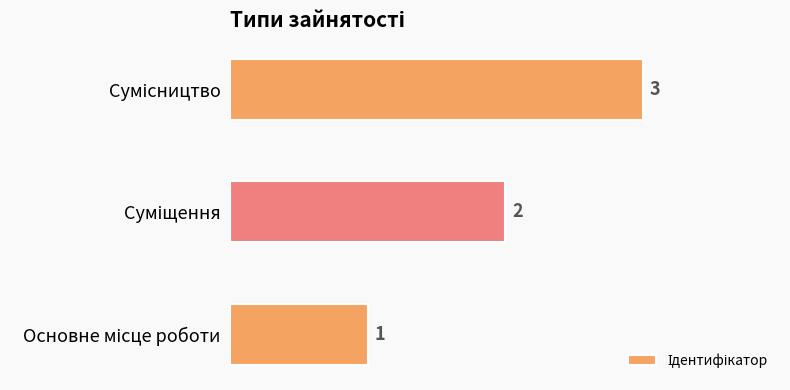

What is the sum of all values?

6